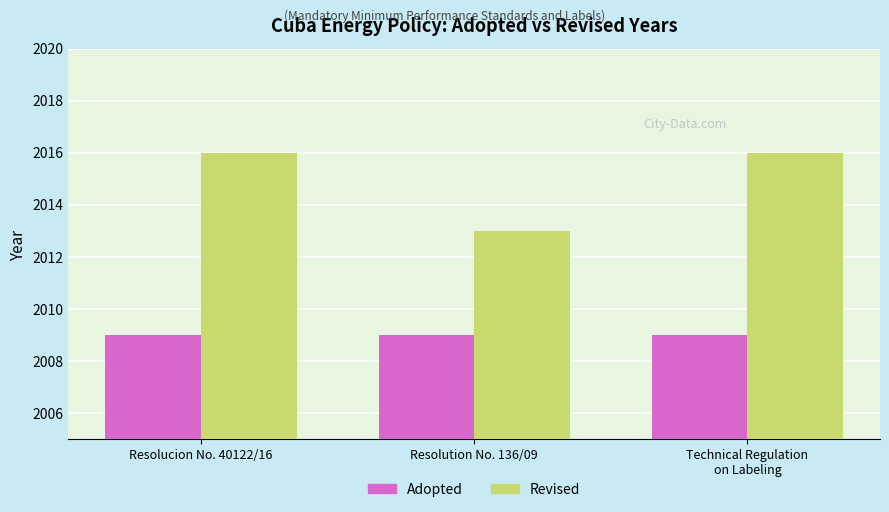

True or false: Adopted has a value of 627 at Resolution No. 136/09.

False